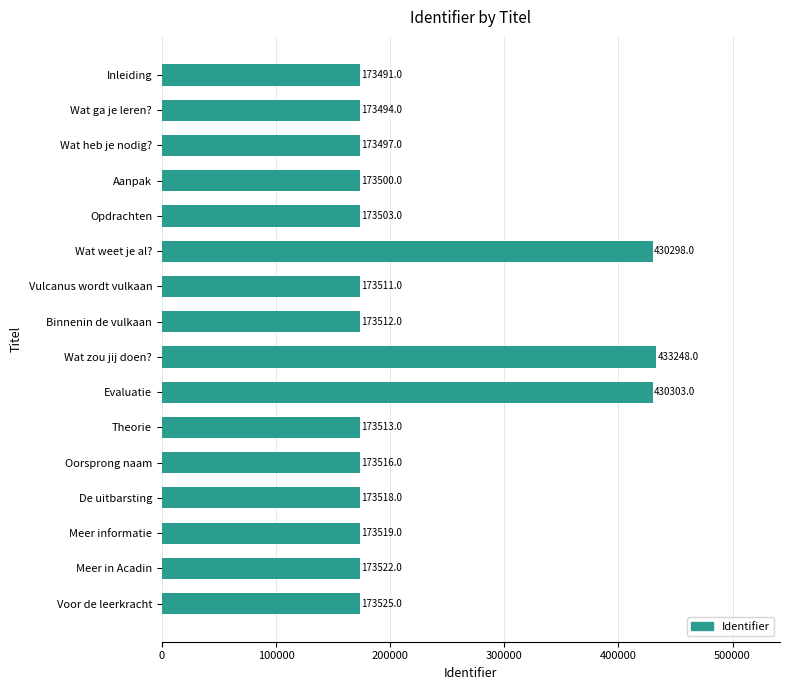

What is the smallest value displayed?

173491